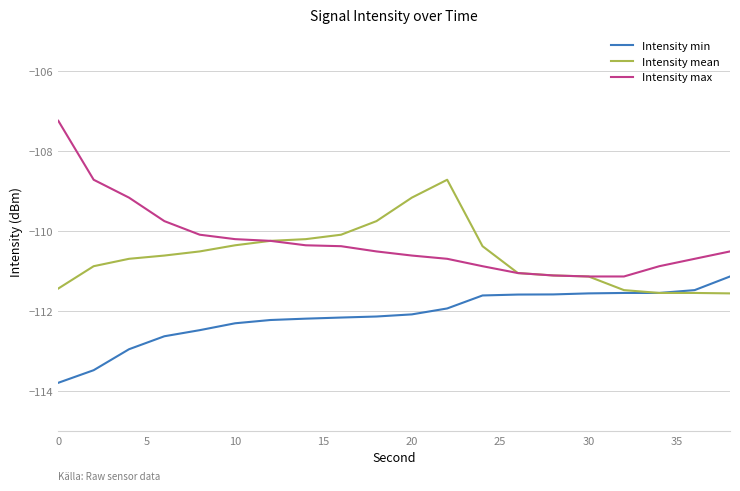

True or false: Intensity max and Intensity min intersect in this chart.

False